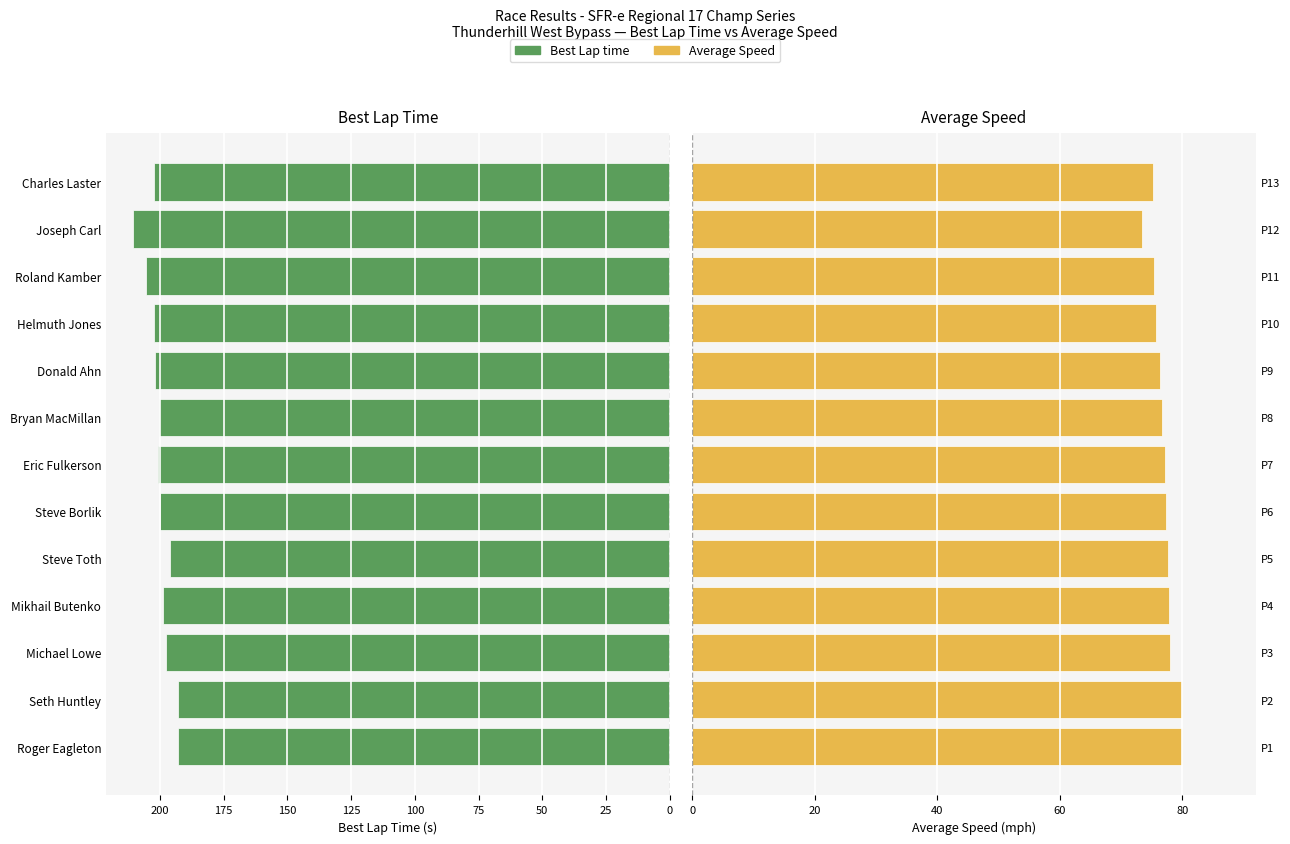

Are the bars horizontal?

Yes